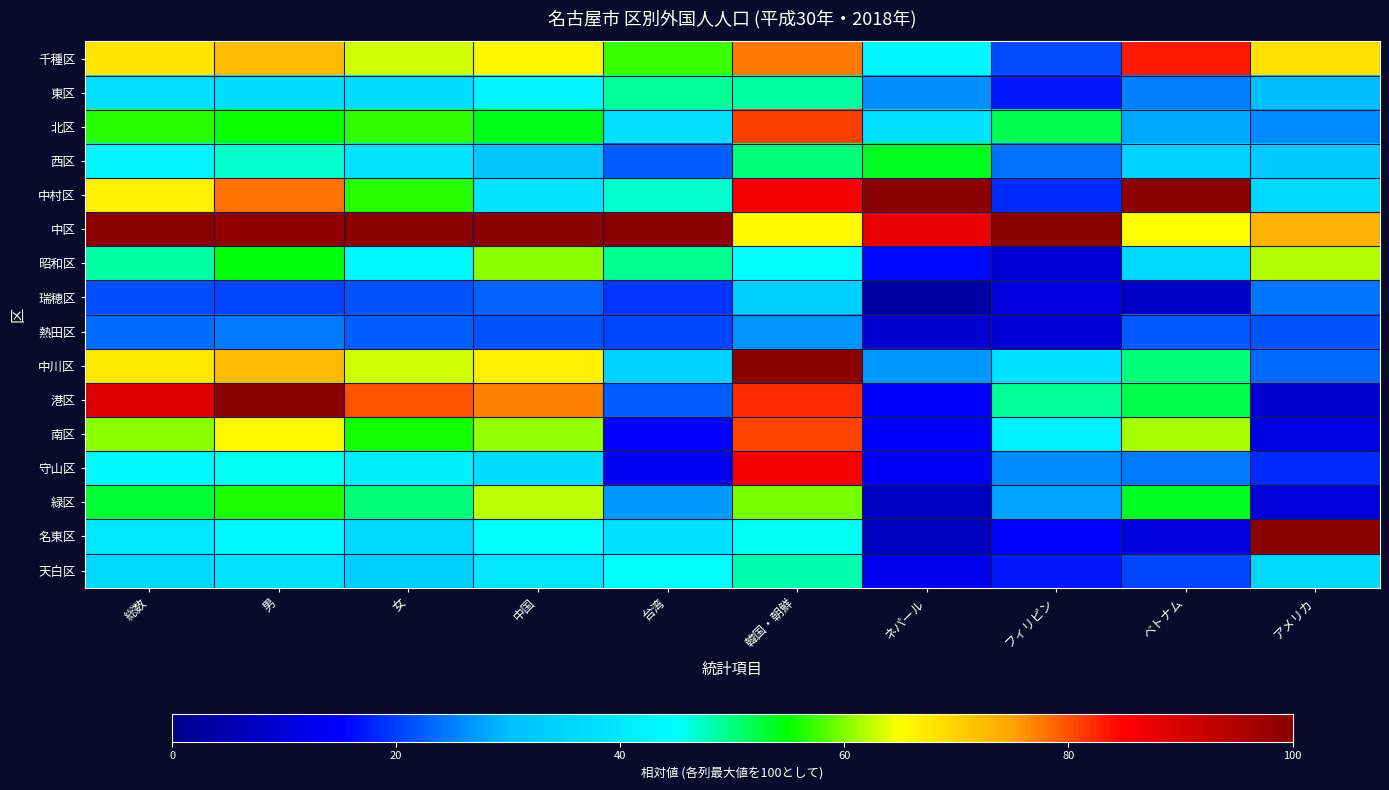

Reading left to right, list all the values displayed in this chart.

千種区: 総数=67.6	男=72.4	女=63.0	中国=65.6	台湾=57.3	韓国・朝鮮=77.4	ネパール=43.1	フィリピン=21.0	ベトナム=83.3	アメリカ=68.2
東区: 総数=37.5	男=37.3	女=37.3	中国=42.7	台湾=49.0	韓国・朝鮮=48.7	ネパール=26.4	フィリピン=16.9	ベトナム=25.2	アメリカ=30.4
北区: 総数=56.4	男=55.2	女=56.8	中国=54.0	台湾=37.5	韓国・朝鮮=80.9	ネパール=38.3	フィリピン=51.8	ベトナム=28.1	アメリカ=26.1
西区: 総数=42.9	男=47.2	女=39.0	中国=32.0	台湾=22.4	韓国・朝鮮=50.3	ネパール=53.6	フィリピン=24.1	ベトナム=34.9	アメリカ=32.5
中村区: 総数=66.4	男=77.9	女=56.5	中国=38.9	台湾=46.9	韓国・朝鮮=85.6	ネパール=100.0	フィリピン=18.6	ベトナム=100.0	アメリカ=36.0
中区: 総数=100.0	男=98.8	女=100.0	中国=100.0	台湾=100.0	韓国・朝鮮=65.4	ネパール=87.9	フィリピン=100.0	ベトナム=64.9	アメリカ=73.1
昭和区: 総数=48.7	男=54.6	女=43.5	中国=60.3	台湾=49.5	韓国・朝鮮=44.9	ネパール=15.7	フィリピン=10.0	ベトナム=35.8	アメリカ=61.8
瑞穂区: 総数=21.1	男=20.4	女=21.5	中国=22.9	台湾=19.3	韓国・朝鮮=34.3	ネパール=3.7	フィリピン=11.2	ベトナム=7.9	アメリカ=24.4
熱田区: 総数=23.7	男=24.8	女=22.6	中国=21.7	台湾=20.3	韓国・朝鮮=26.6	ネパール=9.3	フィリピン=9.9	ベトナム=22.2	アメリカ=21.6
中川区: 総数=67.6	男=72.4	女=63.0	中国=66.7	台湾=34.4	韓国・朝鮮=100.0	ネパール=27.2	フィリピン=38.1	ベトナム=50.0	アメリカ=23.3
港区: 総数=89.4	男=100.0	女=80.0	中国=77.3	台湾=22.4	韓国・朝鮮=82.2	ネパール=15.1	フィリピン=49.0	ベトナム=52.1	アメリカ=9.5
南区: 総数=60.3	男=65.4	女=55.7	中国=60.6	台湾=14.6	韓国・朝鮮=80.6	ネパール=14.9	フィリピン=41.7	ベトナム=61.4	アメリカ=11.7
守山区: 総数=43.5	男=45.6	女=41.4	中国=36.7	台湾=13.5	韓国・朝鮮=85.7	ネパール=14.4	フィリピン=26.1	ベトナム=24.9	アメリカ=18.7
緑区: 総数=53.0	男=56.0	女=50.0	中国=62.4	台湾=27.1	韓国・朝鮮=59.4	ネパール=7.2	フィリピン=27.8	ベトナム=53.8	アメリカ=10.2
名東区: 総数=39.7	男=43.4	女=36.3	中国=44.9	台湾=38.0	韓国・朝鮮=45.4	ネパール=6.7	フィリピン=15.3	ベトナム=10.7	アメリカ=100.0
天白区: 総数=36.0	男=38.5	女=33.6	中国=39.7	台湾=44.8	韓国・朝鮮=48.1	ネパール=13.2	フィリピン=17.2	ベトナム=20.4	アメリカ=36.0